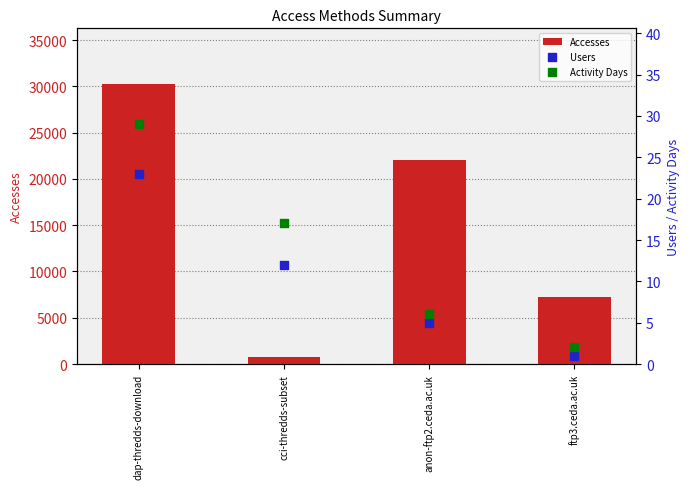

Which series reaches the minimum Y coordinate?

Users